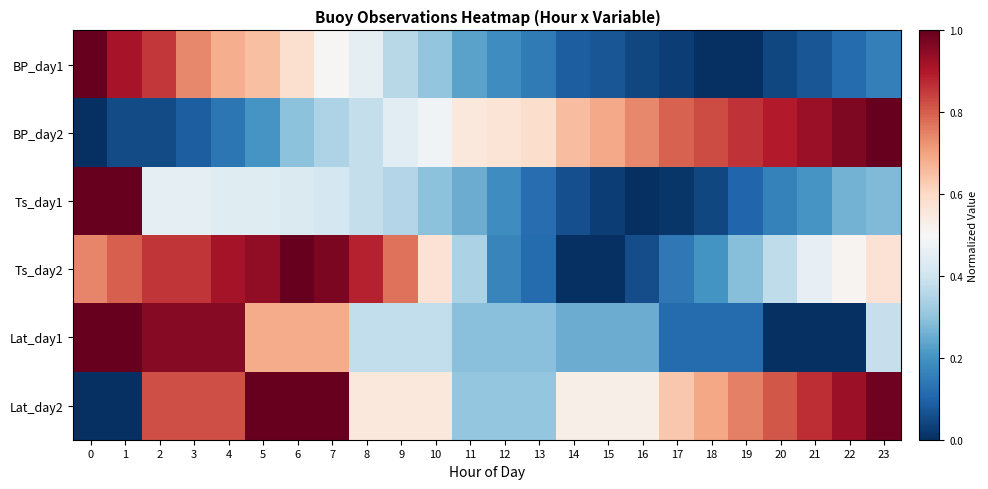

What is the maximum value shown in the chart?

1.0